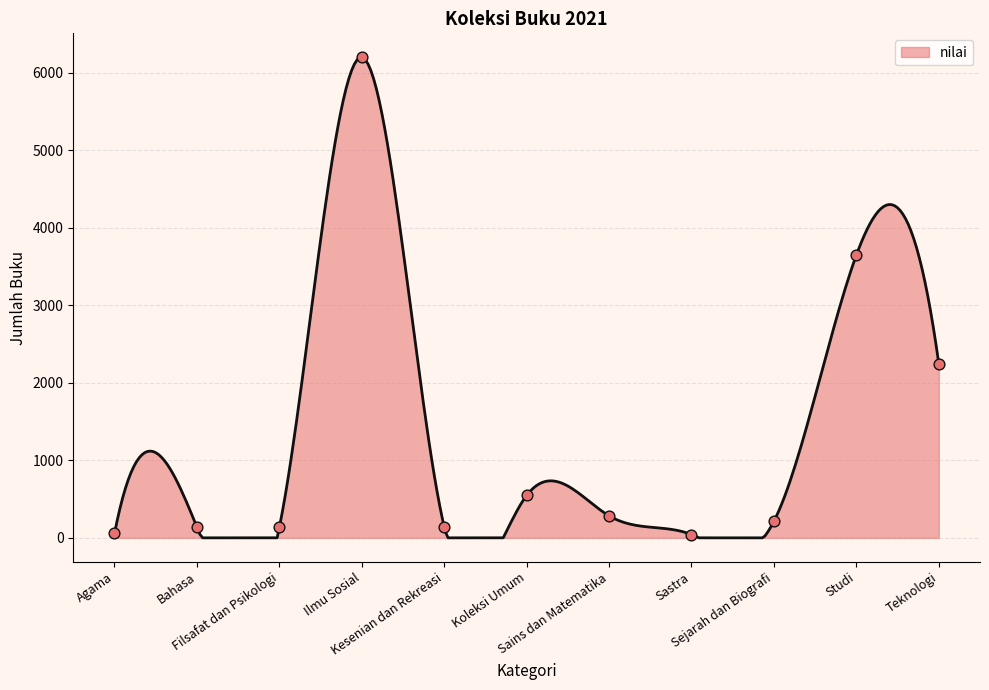

Between Filsafat dan Psikologi and Sastra, which is larger?

Filsafat dan Psikologi